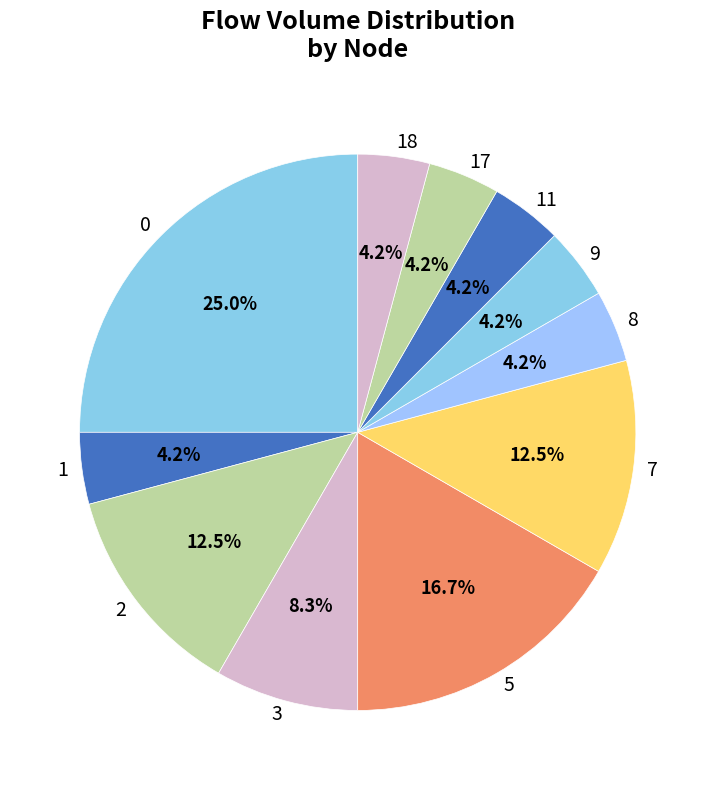

Combined, do 7 and 17 account for over 50%?

No